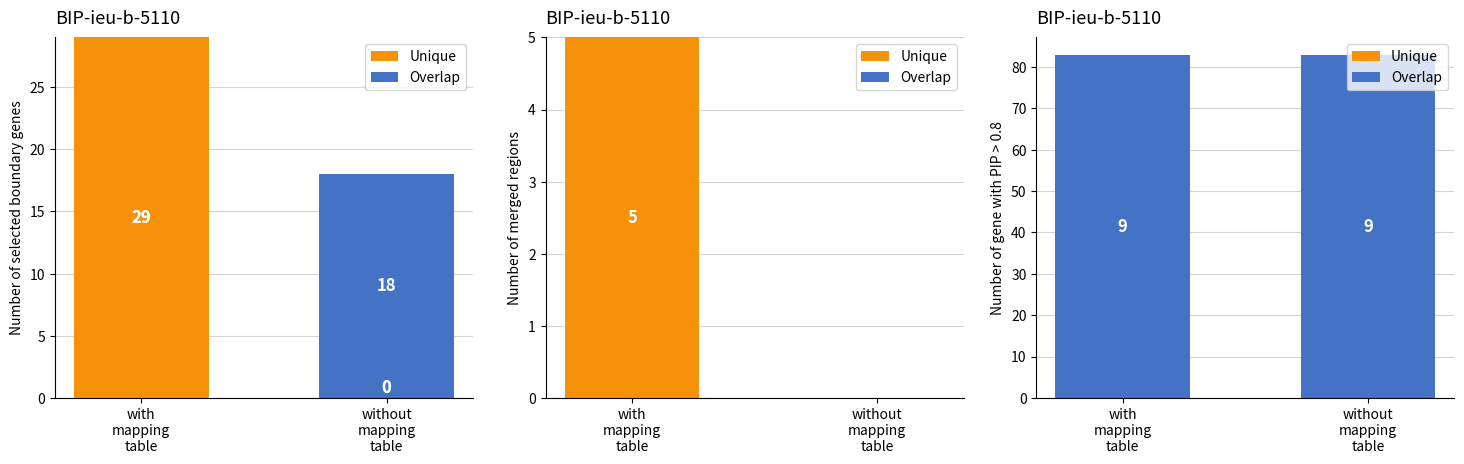

Where is Overlap nearest to the value 83?

with
mapping
table